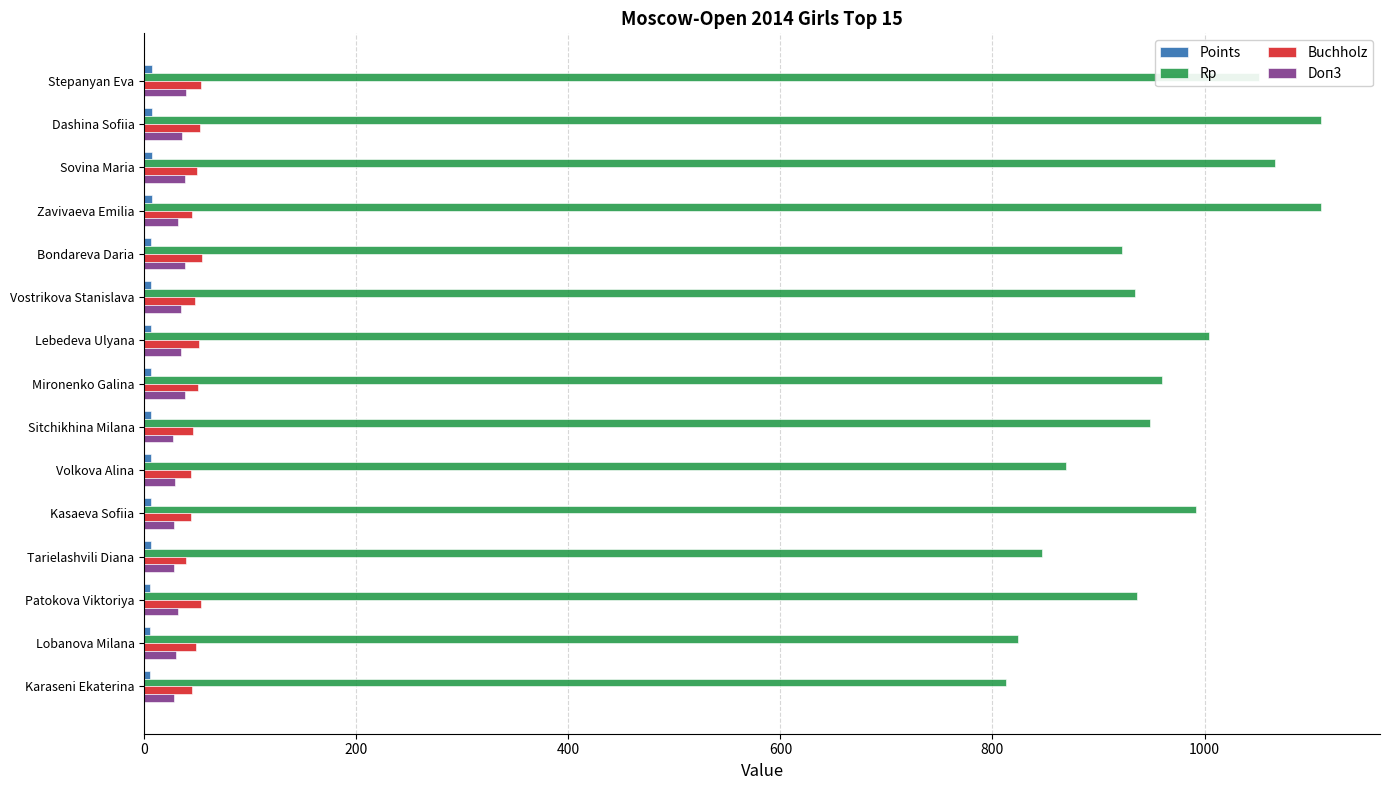

Which series changed the most between Sovina Maria and Tarielashvili Diana?

Rp